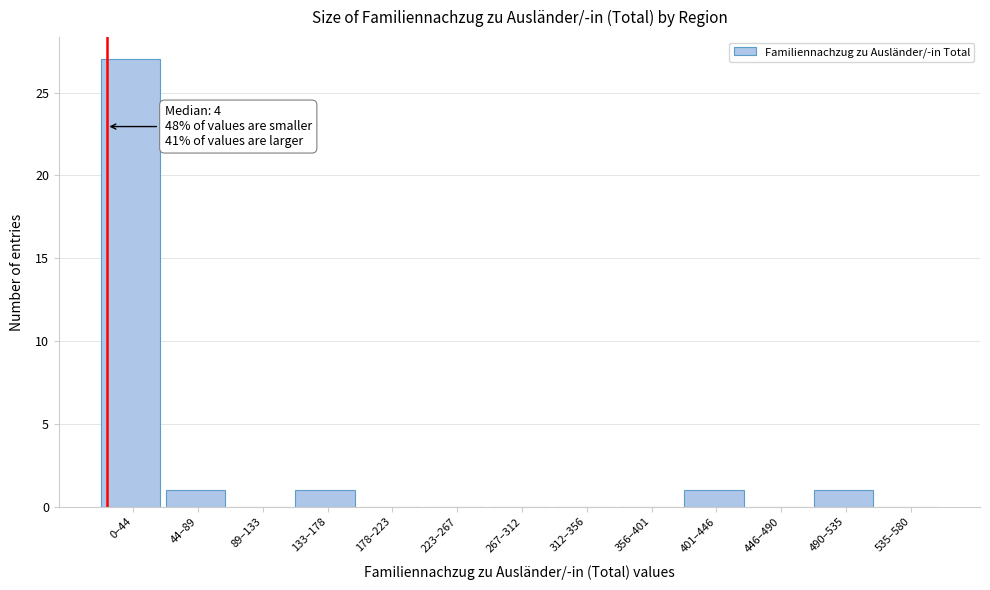

Reading left to right, transcribe all the data shown in this chart.

0–44=27	44–89=1	89–133=0	133–178=1	178–223=0	223–267=0	267–312=0	312–356=0	356–401=0	401–446=1	446–490=0	490–535=1	535–580=0